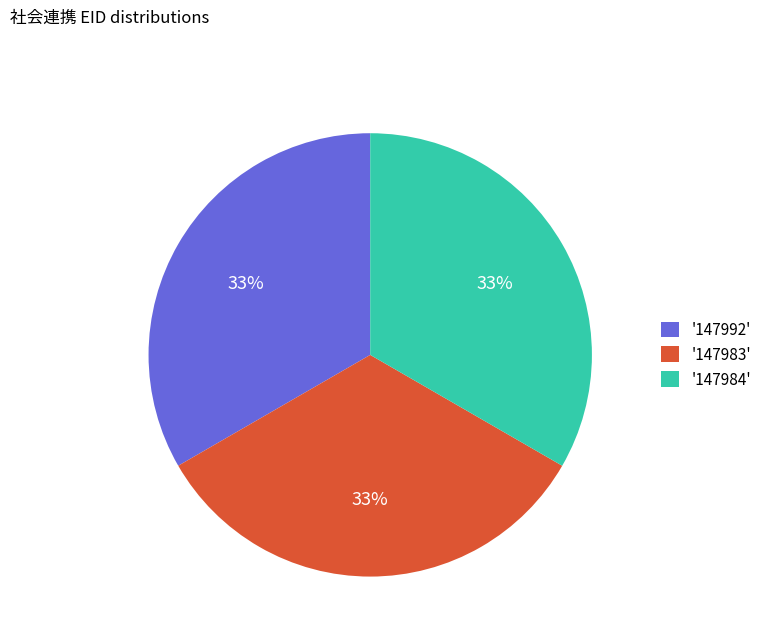

To the nearest percent, what percentage of the pie is '147984'?

33%